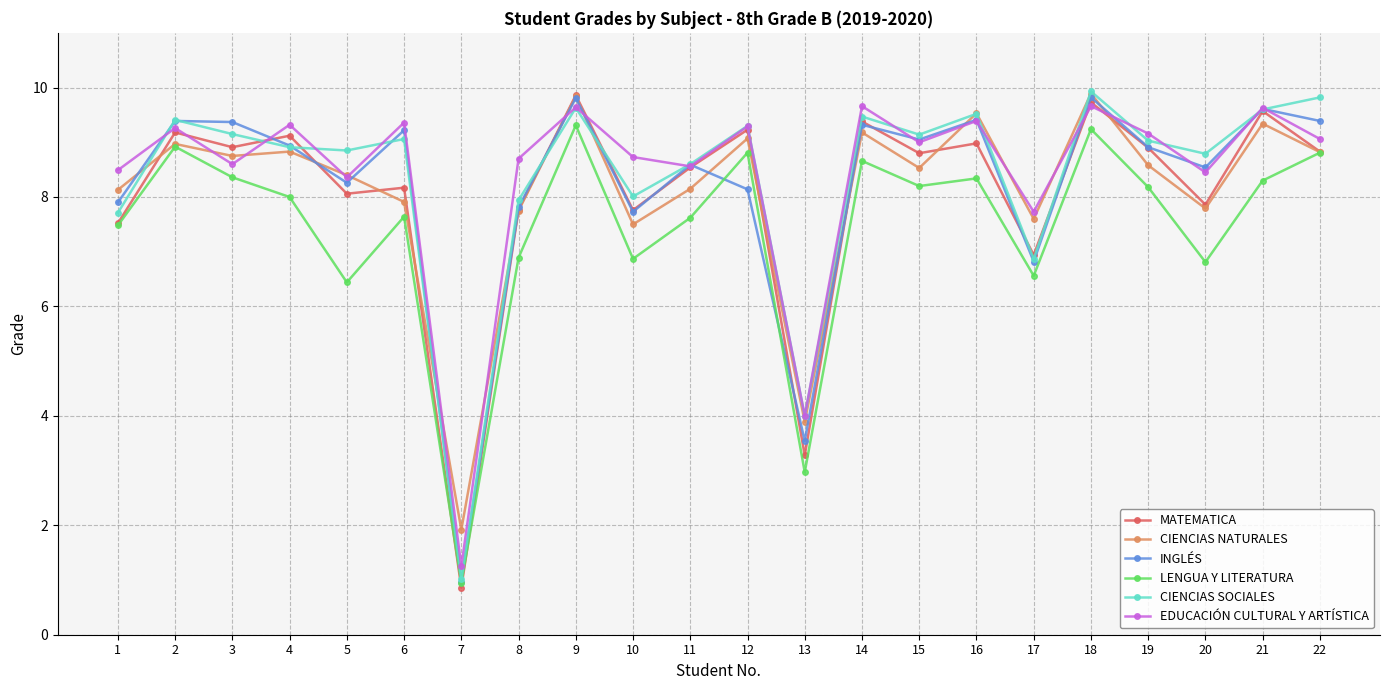

What is the spread (max minus min) of values at 8?

1.8